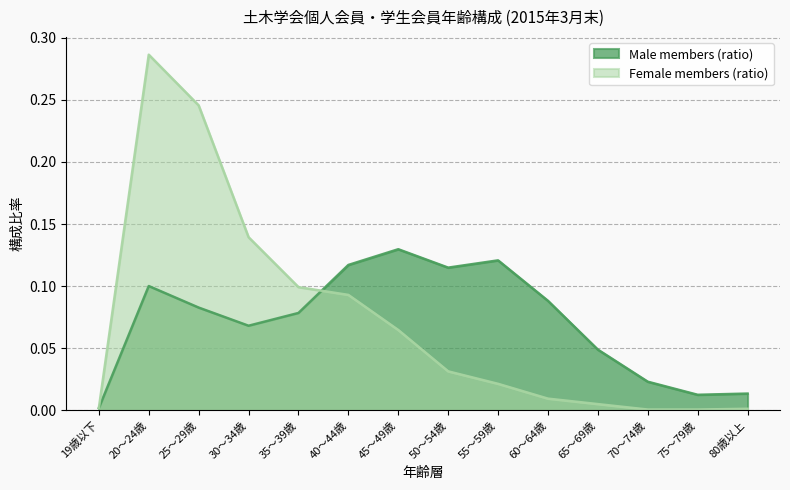

How many lines are shown in the chart?

2